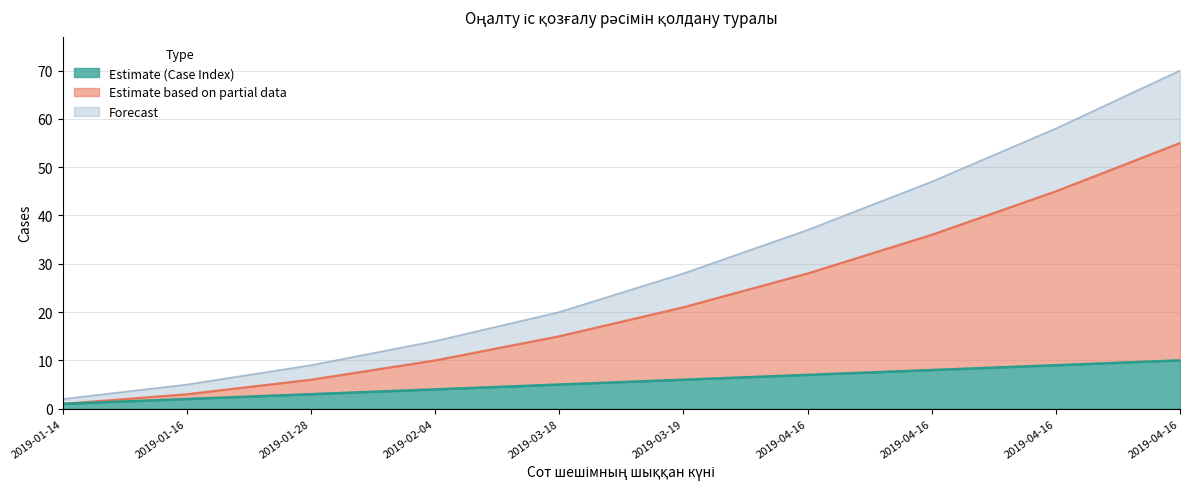

At which label does Cumulative Cases reach its minimum?

2019-01-14